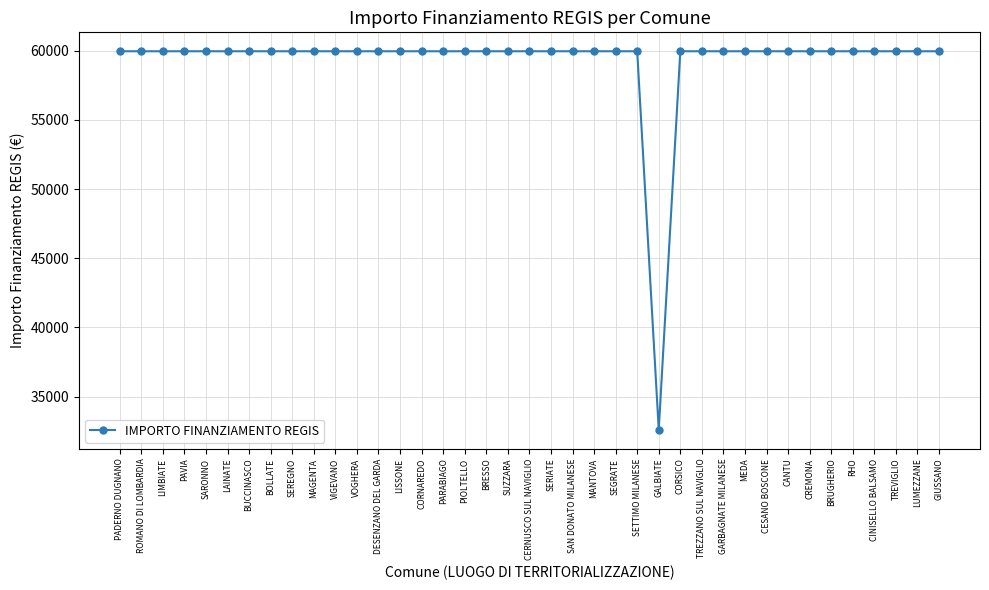

Is this an area chart (filled region under the line)?

No